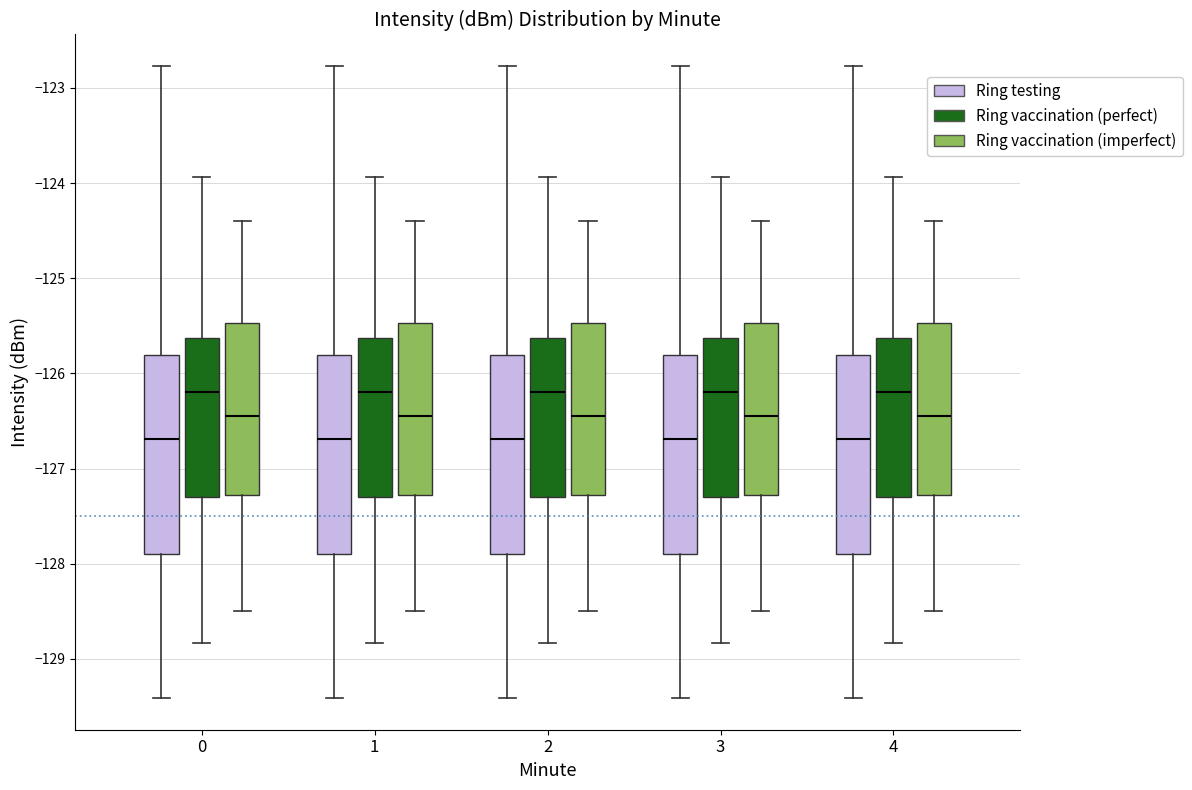

Reading left to right, read every box against the y-axis: the position of its median line, the range the box covers, and the ends of its whiskers. The values are not printed on the chart, so give them approximately, as read against the axis.

0 (Ring testing): median -126.7, box -127.9 to -125.8, whiskers -129.4 to -122.8
0 (Ring vaccination (perfect)): median -126.2, box -127.3 to -125.6, whiskers -128.8 to -123.9
0 (Ring vaccination (imperfect)): median -126.4, box -127.3 to -125.5, whiskers -128.5 to -124.4
1 (Ring testing): median -126.7, box -127.9 to -125.8, whiskers -129.4 to -122.8
1 (Ring vaccination (perfect)): median -126.2, box -127.3 to -125.6, whiskers -128.8 to -123.9
1 (Ring vaccination (imperfect)): median -126.4, box -127.3 to -125.5, whiskers -128.5 to -124.4
2 (Ring testing): median -126.7, box -127.9 to -125.8, whiskers -129.4 to -122.8
2 (Ring vaccination (perfect)): median -126.2, box -127.3 to -125.6, whiskers -128.8 to -123.9
2 (Ring vaccination (imperfect)): median -126.4, box -127.3 to -125.5, whiskers -128.5 to -124.4
3 (Ring testing): median -126.7, box -127.9 to -125.8, whiskers -129.4 to -122.8
3 (Ring vaccination (perfect)): median -126.2, box -127.3 to -125.6, whiskers -128.8 to -123.9
3 (Ring vaccination (imperfect)): median -126.4, box -127.3 to -125.5, whiskers -128.5 to -124.4
4 (Ring testing): median -126.7, box -127.9 to -125.8, whiskers -129.4 to -122.8
4 (Ring vaccination (perfect)): median -126.2, box -127.3 to -125.6, whiskers -128.8 to -123.9
4 (Ring vaccination (imperfect)): median -126.4, box -127.3 to -125.5, whiskers -128.5 to -124.4